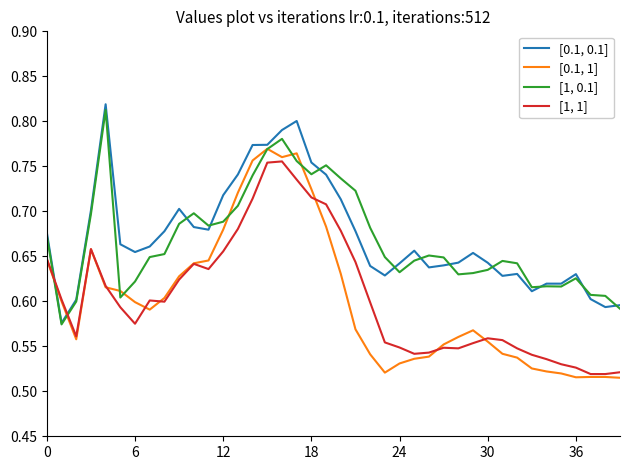

True or false: [1, 1] and [0.1, 0.1] cross at least once.

True